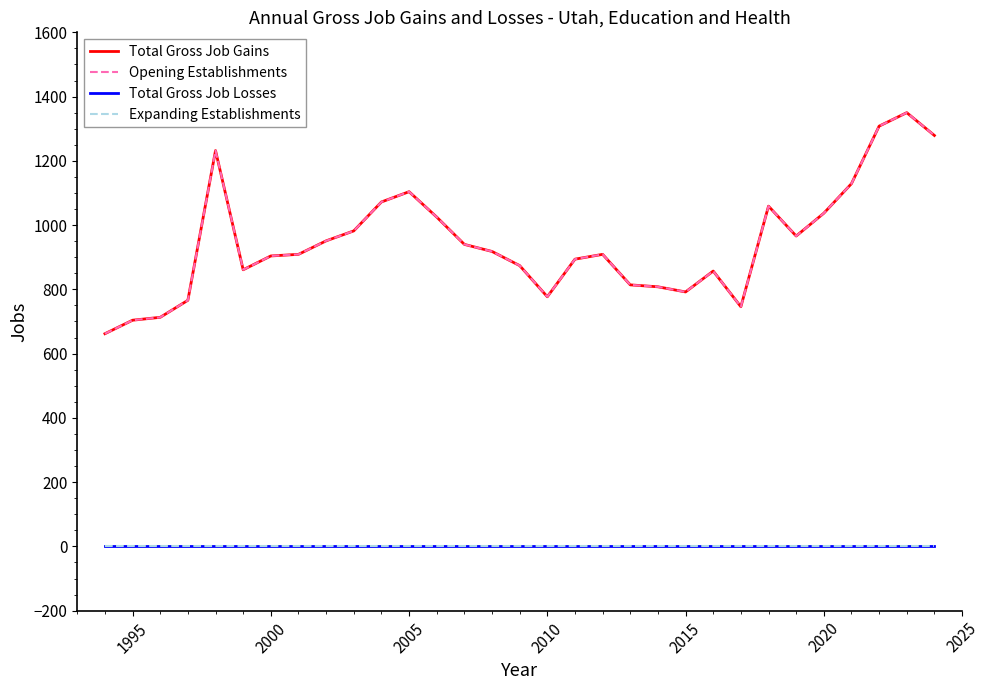

Does the chart display data point markers on the line(s)?

No